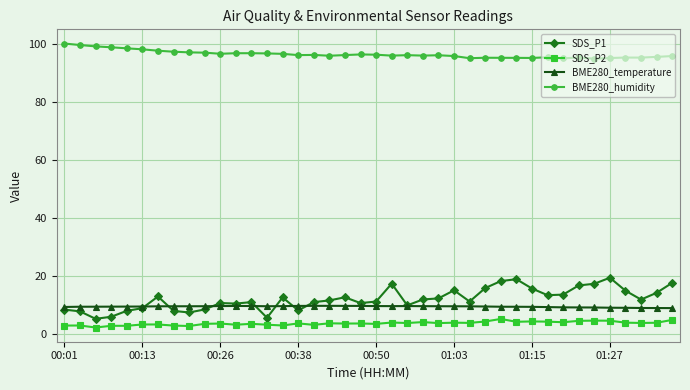

Which series has the largest range (max minus min)?

SDS_P1